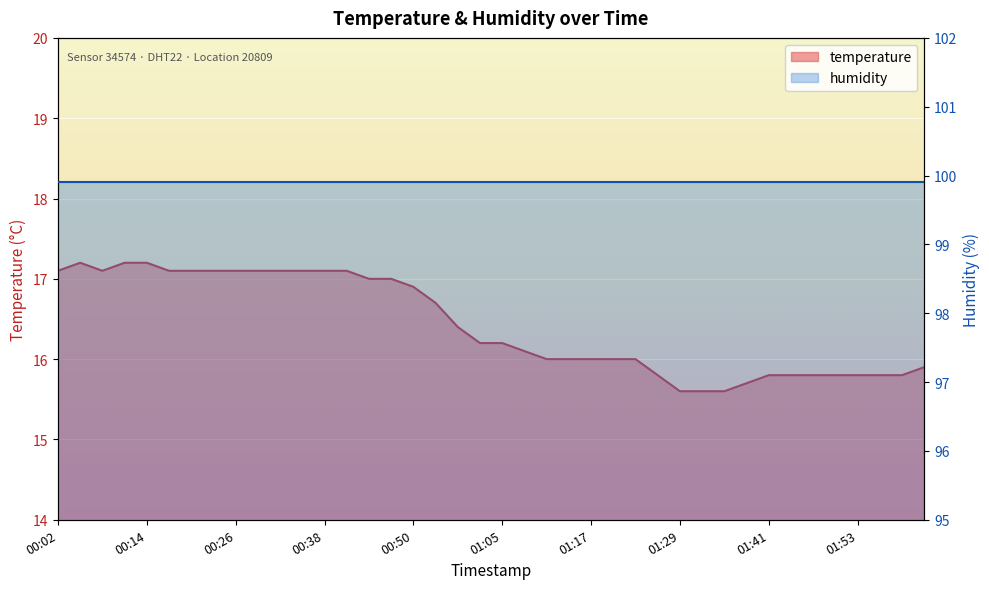

List the labels in order of value, largest first.

00:05, 00:11, 00:14, 00:02, 00:08, 00:17, 00:20, 00:23, 00:26, 00:29, 00:32, 00:35, 00:38, 00:41, 00:44, 00:47, 00:50, 00:53, 00:59, 01:02, 01:05, 01:08, 01:11, 01:14, 01:17, 01:20, 01:23, 02:02, 01:26, 01:41, 01:44, 01:47, 01:50, 01:53, 01:56, 01:59, 01:38, 01:29, 01:32, 01:35